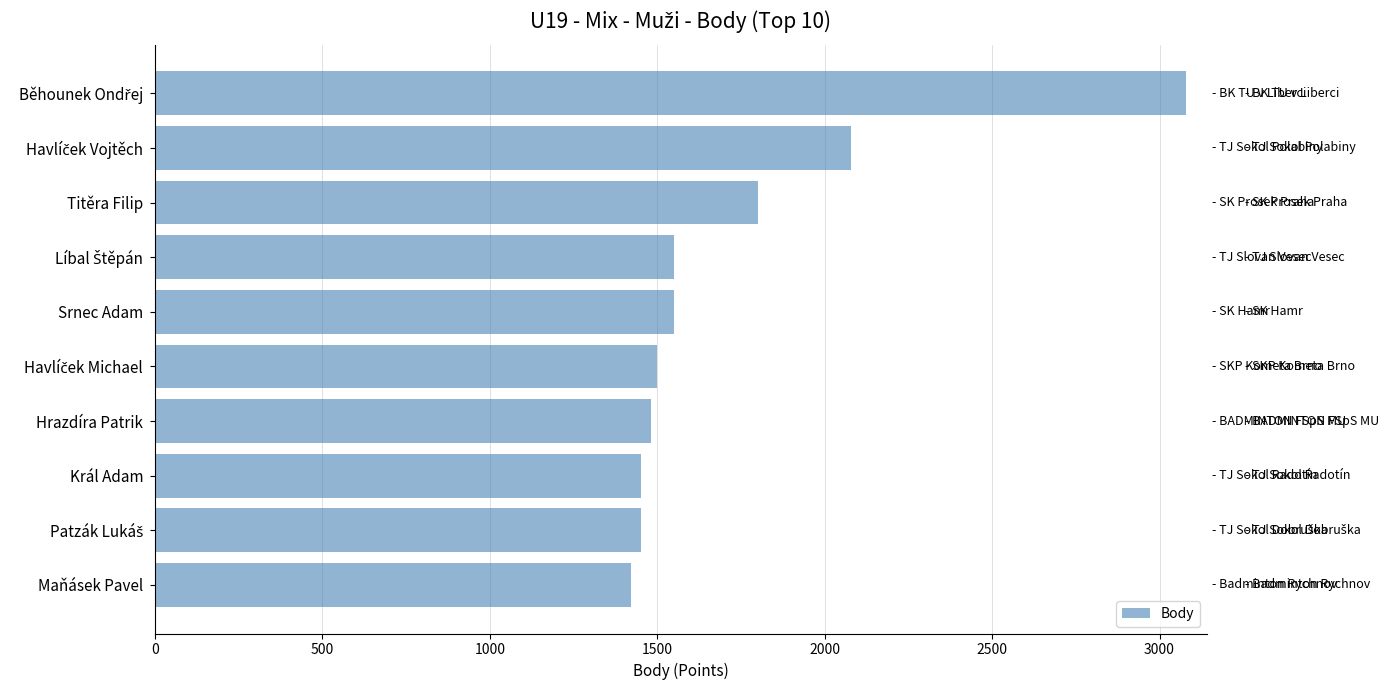

What is the maximum value shown in the chart?

3080